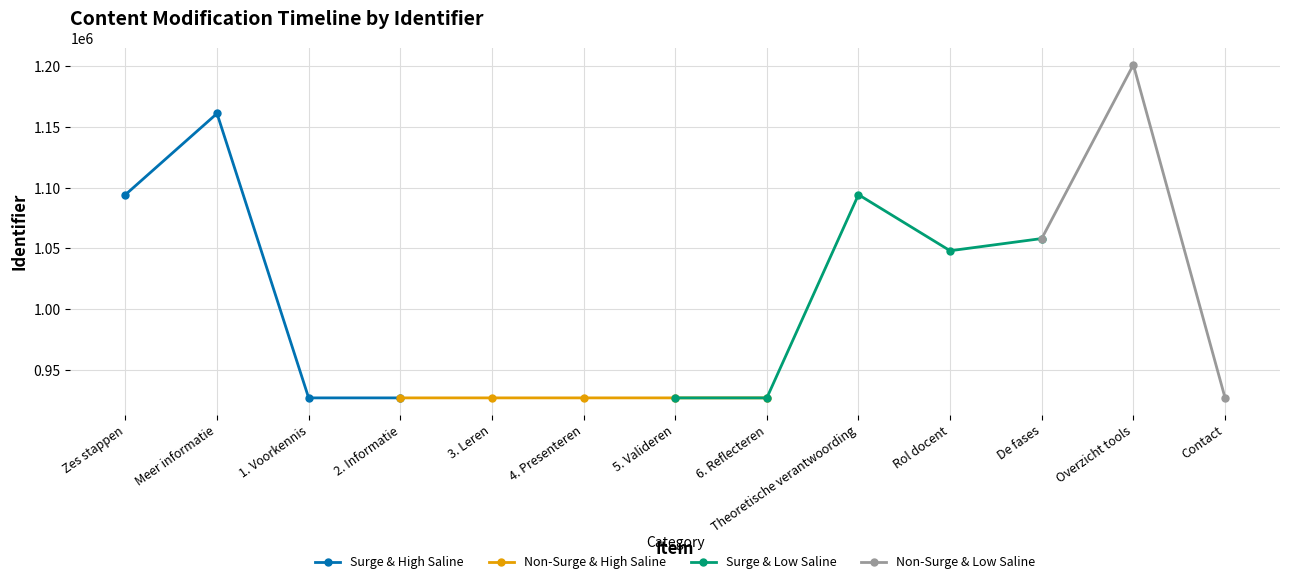

At which category does the data reach its first local valley?

1. Voorkennis